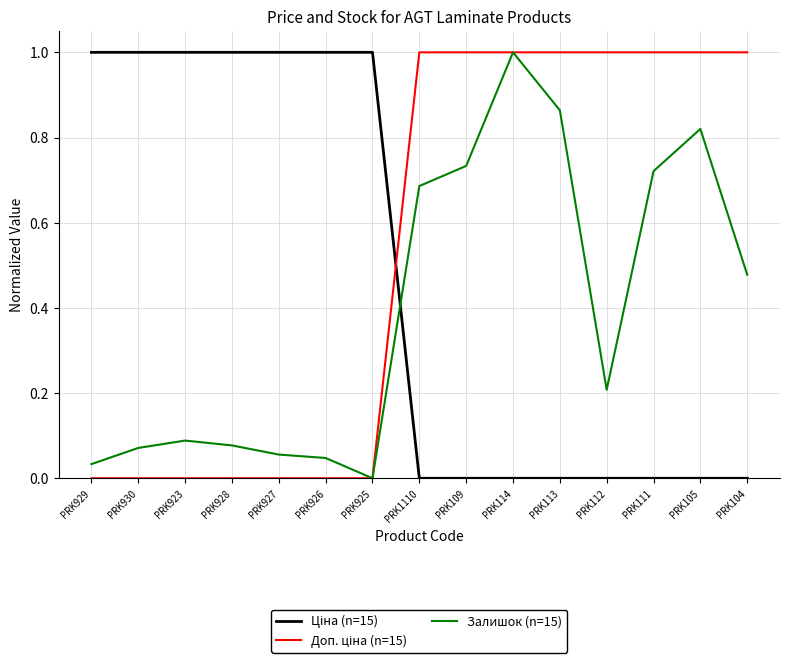

Which category has the highest value in the Залишок (n=15) series?

PRK114